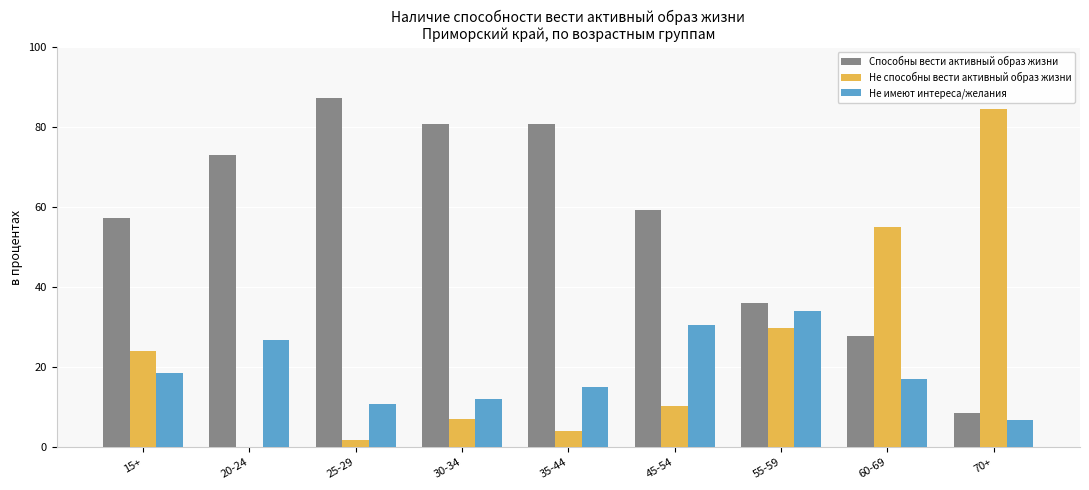

Does the chart contain stacked bars?

No